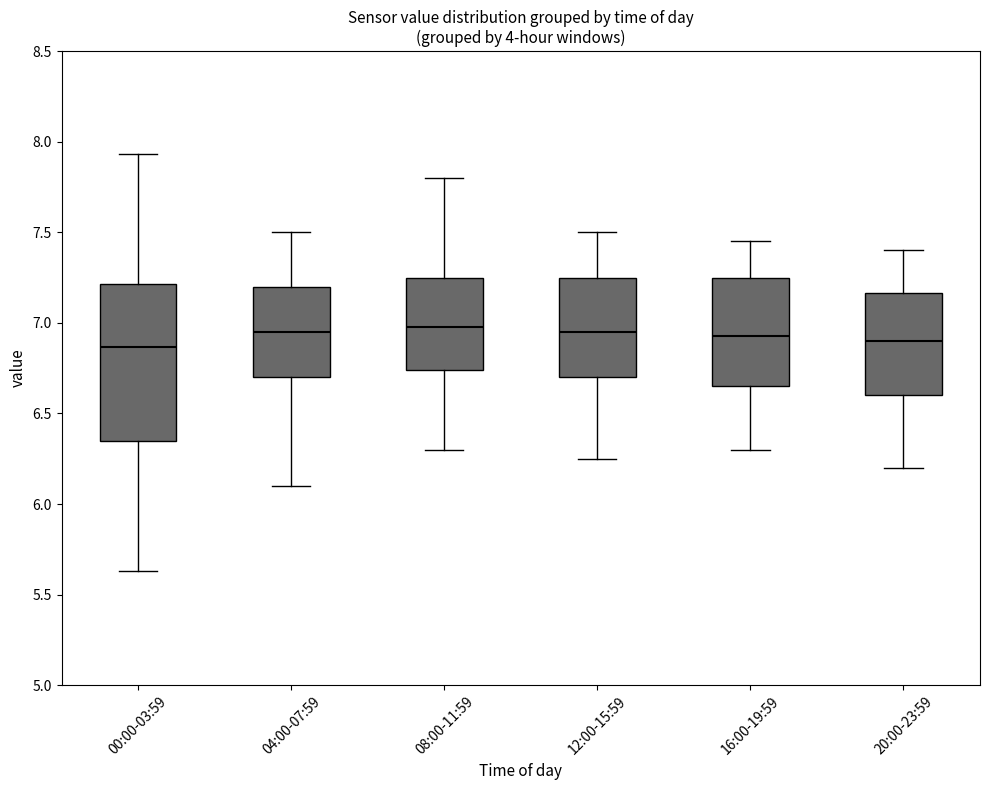

Reading left to right, transcribe this box plot: for each box, give where its median line is, the range the box spans, and where its two whiskers end, as read against the y-axis. The values are not printed on the chart, so give them approximately, as read against the axis.

00:00-03:59: median 6.85, box 6.35 to 7.20, whiskers 5.65 to 7.95
04:00-07:59: median 6.95, box 6.70 to 7.20, whiskers 6.10 to 7.50
08:00-11:59: median 7.00, box 6.75 to 7.25, whiskers 6.30 to 7.80
12:00-15:59: median 6.95, box 6.70 to 7.25, whiskers 6.25 to 7.50
16:00-19:59: median 6.95, box 6.65 to 7.25, whiskers 6.30 to 7.45
20:00-23:59: median 6.90, box 6.60 to 7.15, whiskers 6.20 to 7.40